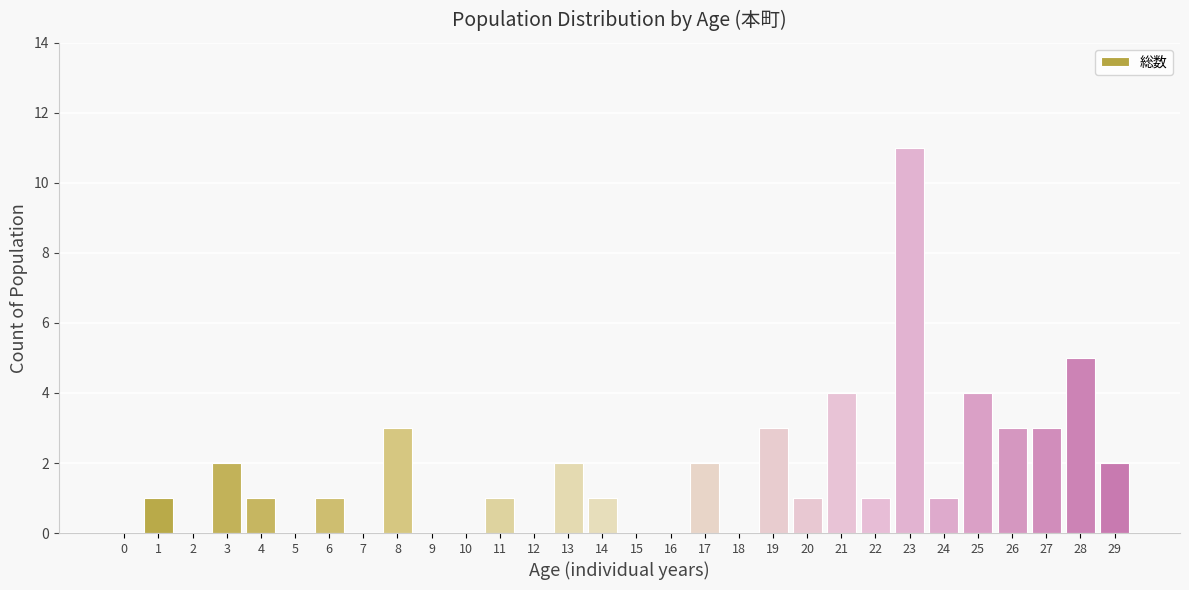

Reading right to left, list all the values displayed in this chart.

29=2	28=5	27=3	26=3	25=4	24=1	23=11	22=1	21=4	20=1	19=3	18=0	17=2	16=0	15=0	14=1	13=2	12=0	11=1	10=0	9=0	8=3	7=0	6=1	5=0	4=1	3=2	2=0	1=1	0=0